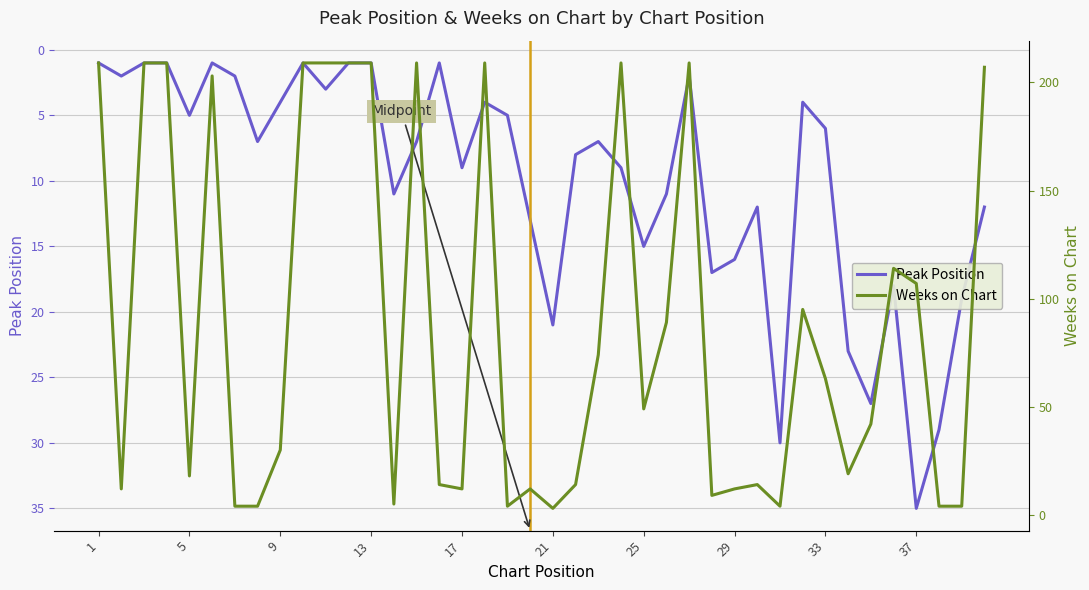

What is the highest value of the Peak Position series?

35